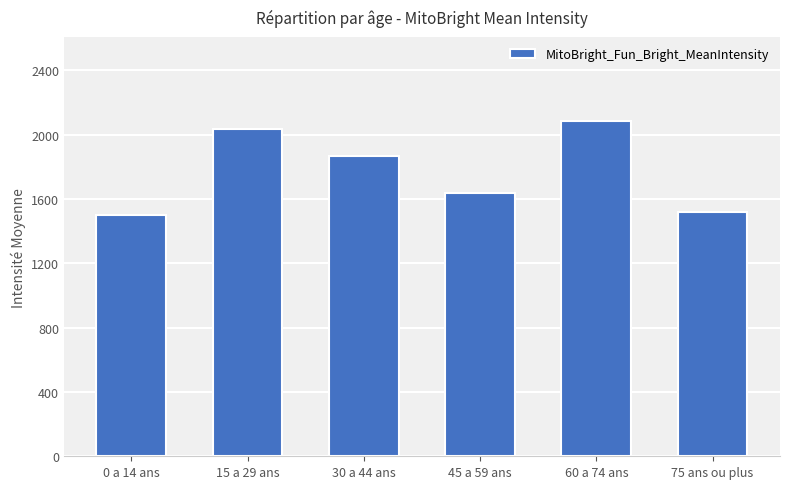

What is the sum of the values at 45 a 59 ans and 30 a 44 ans?

3510.1